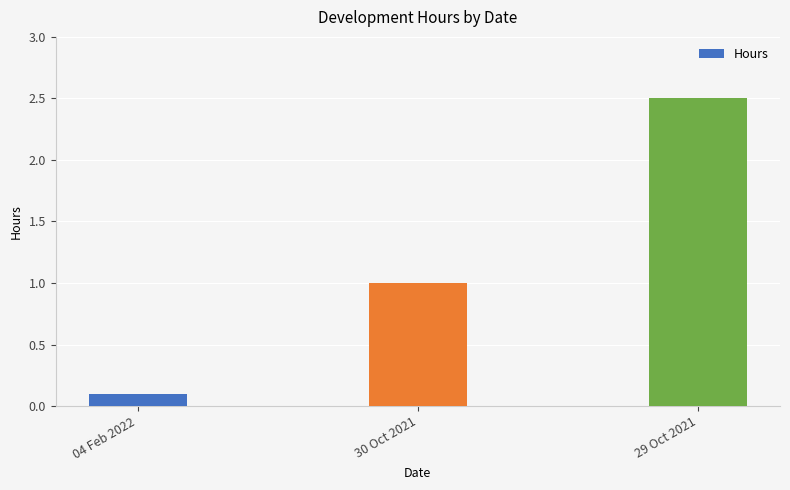

What is the ratio of the value at 29 Oct 2021 to the value at 30 Oct 2021?

2.5